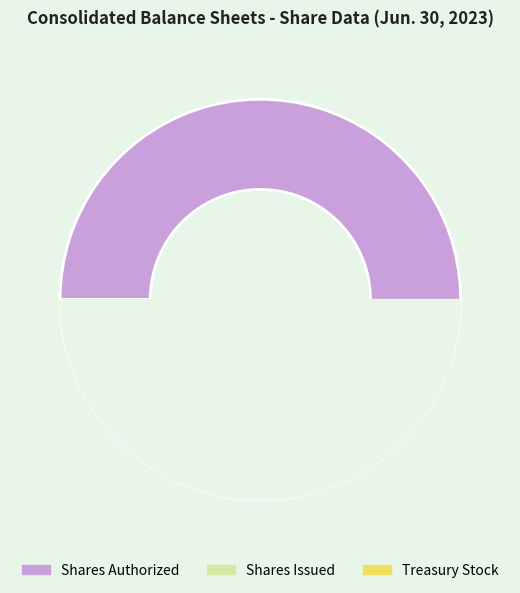

Does any single category account for the majority?

Yes